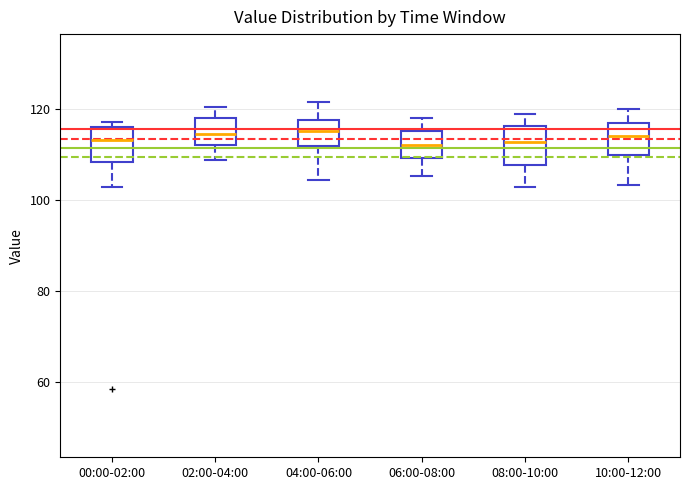

Reading left to right, transcribe this box plot: for each box, give where its median line is, the range the box spans, and where its two whiskers end, as read against the y-axis. The values are not printed on the chart, so give them approximately, as read against the axis.

00:00-02:00: median 114, box 108 to 116, whiskers 102 to 118
02:00-04:00: median 114, box 112 to 118, whiskers 108 to 120
04:00-06:00: median 116, box 112 to 118, whiskers 104 to 122
06:00-08:00: median 112, box 110 to 116, whiskers 106 to 118
08:00-10:00: median 112, box 108 to 116, whiskers 102 to 120
10:00-12:00: median 114, box 110 to 116, whiskers 104 to 120